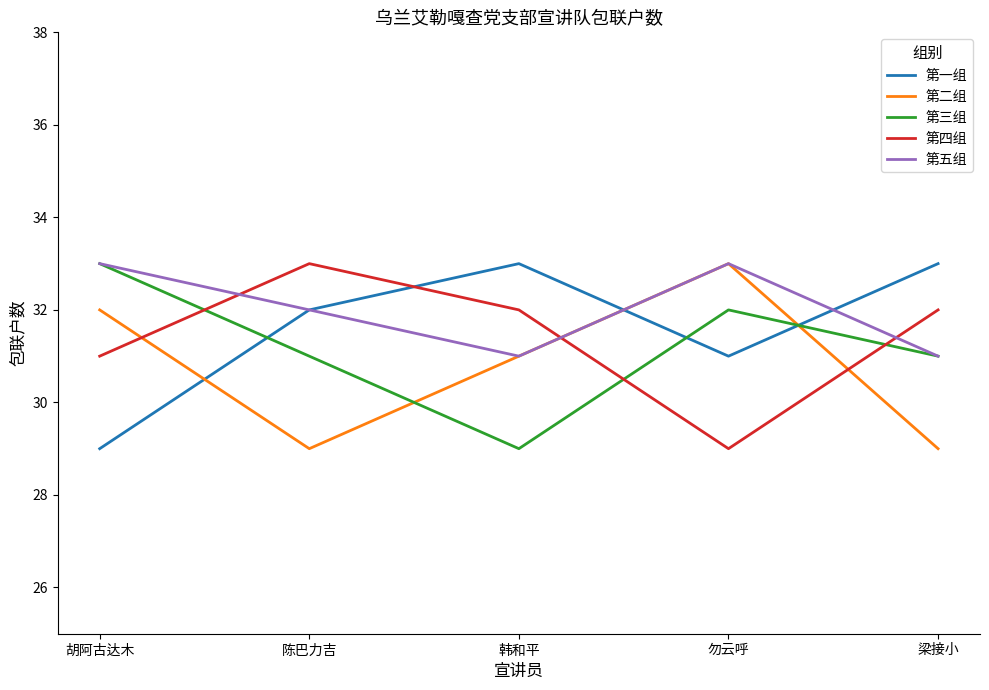

True or false: 第四组 has more than 2 points higher than both neighbors.

False